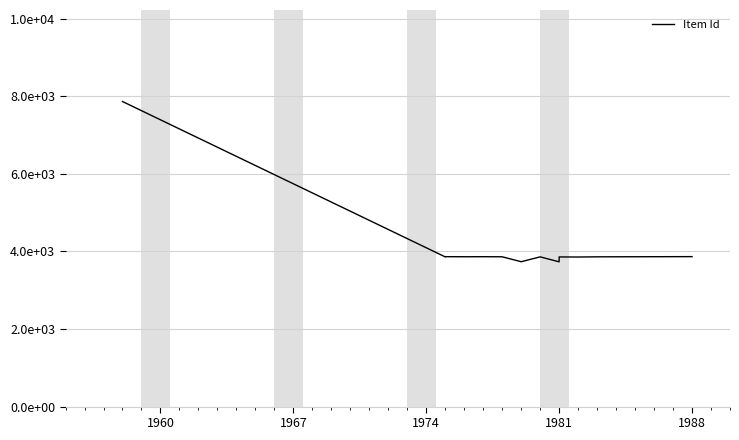

True or false: there are more than 2 points higher than both neighbors.

True